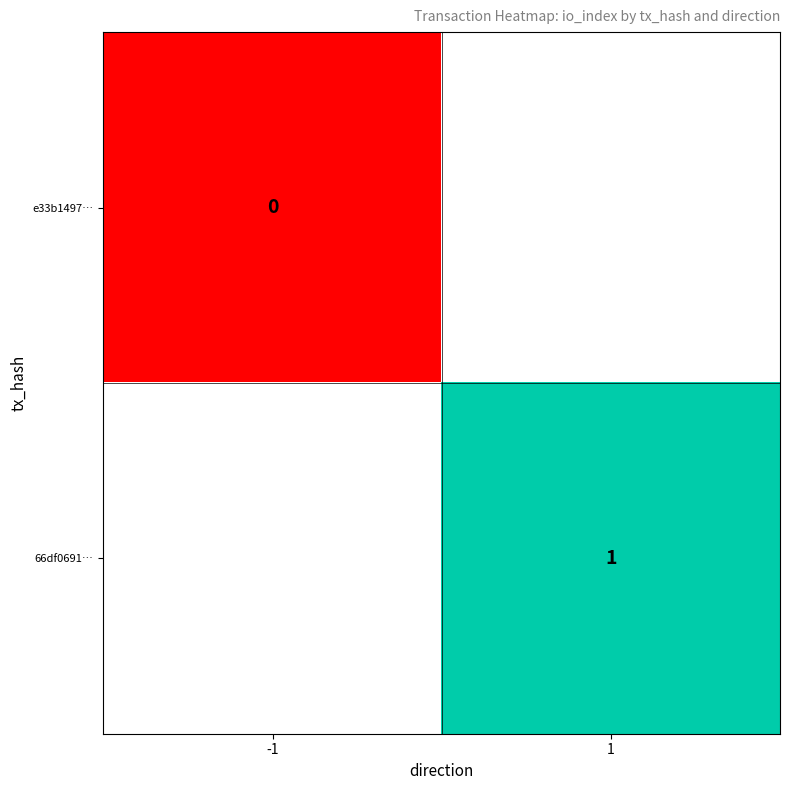

List the series in order of their overall mean, lowest first.

e33b1497…, 66df0691…